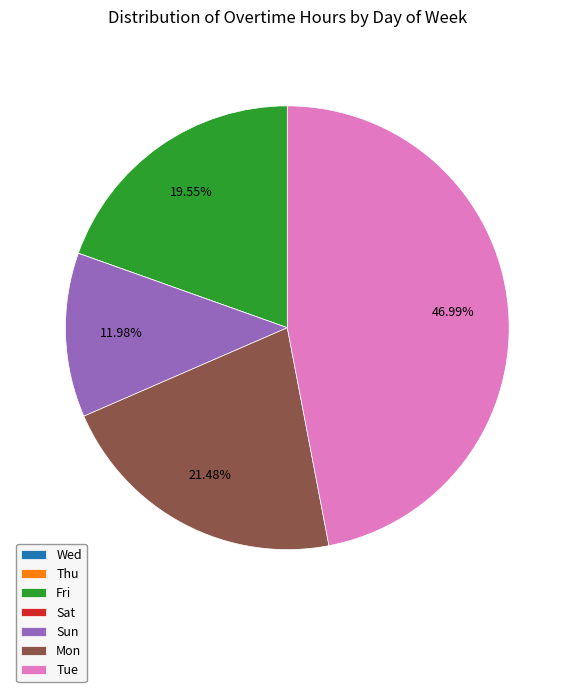

Does Mon represent more than half of the total?

No